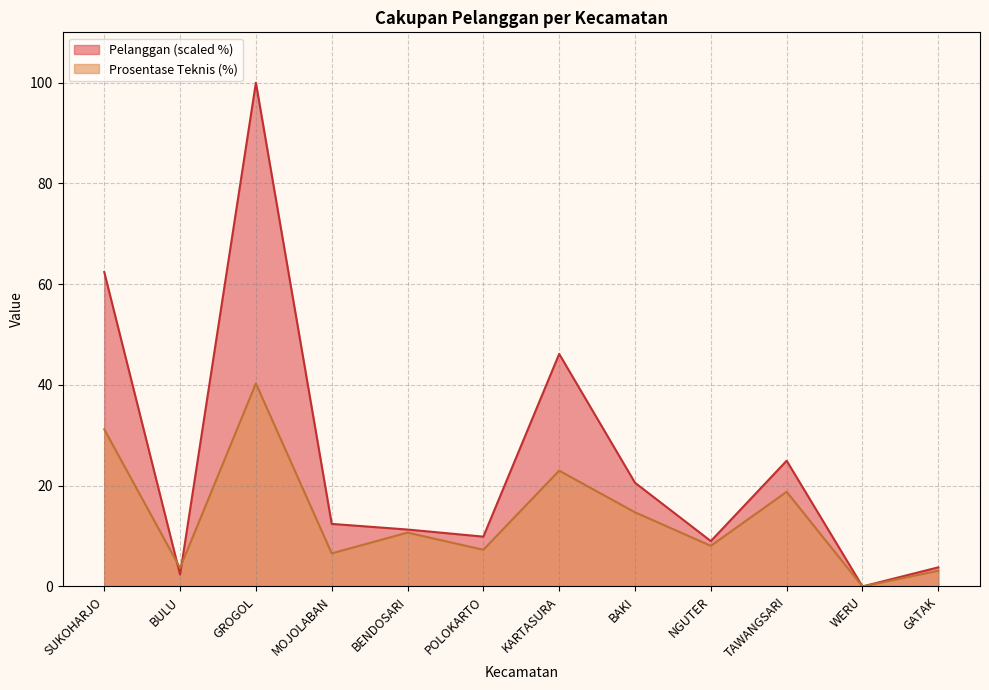

What is the sum of all Prosentase Teknis (%) values?

167.4